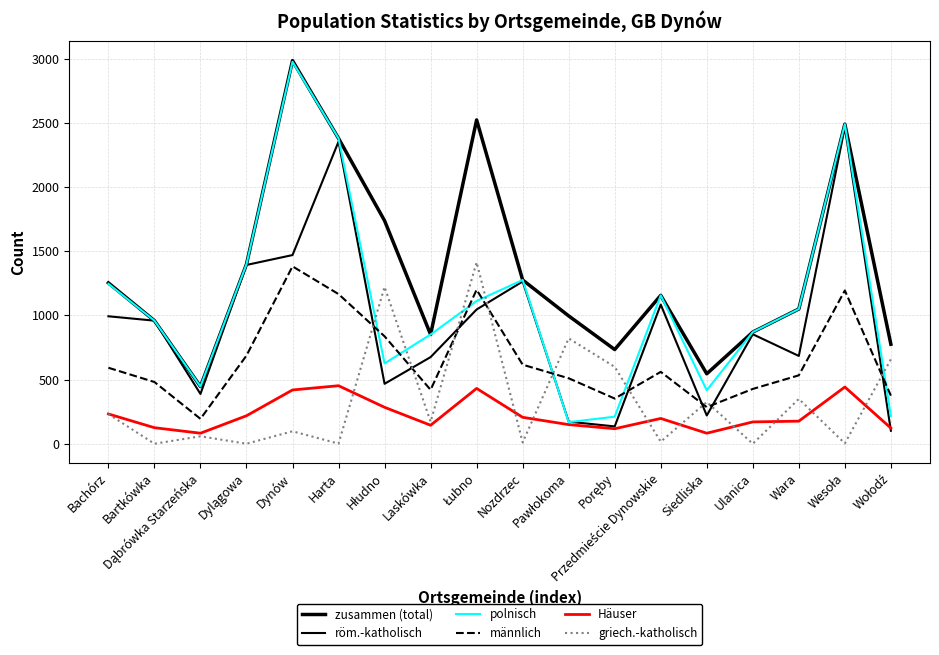

Is this an area chart (filled region under the line)?

No